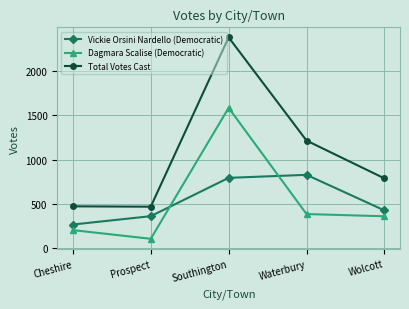

What is the average value of the Total Votes Cast series?

1064